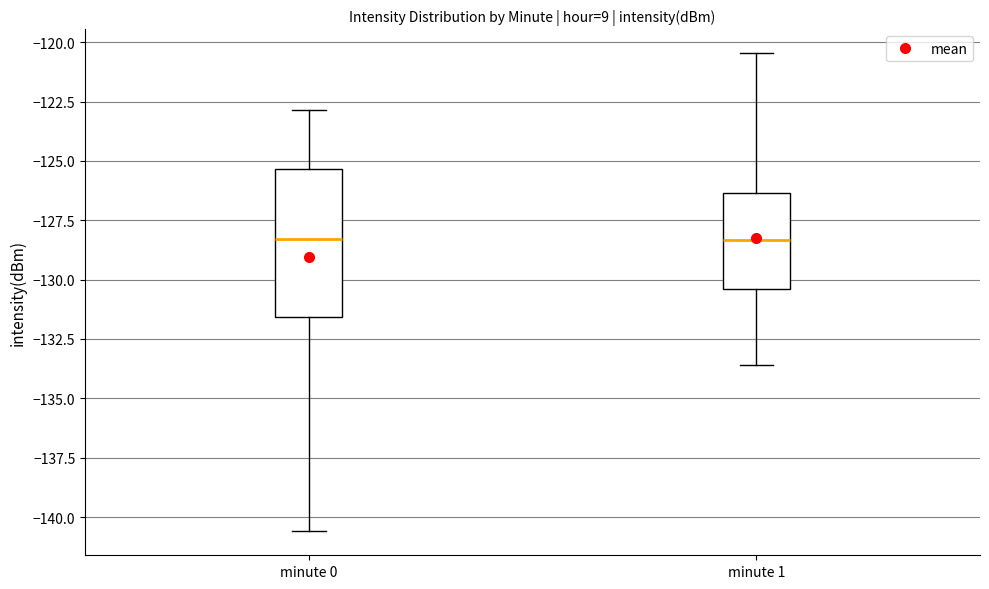

Reading left to right, transcribe this box plot: for each box, give where its median line is, the range the box spans, and where its two whiskers end, as read against the y-axis. The values are not printed on the chart, so give them approximately, as read against the axis.

minute 0: median -128.5, box -131.5 to -125.5, whiskers -140.5 to -123.0
minute 1: median -128.5, box -130.5 to -126.5, whiskers -133.5 to -120.5